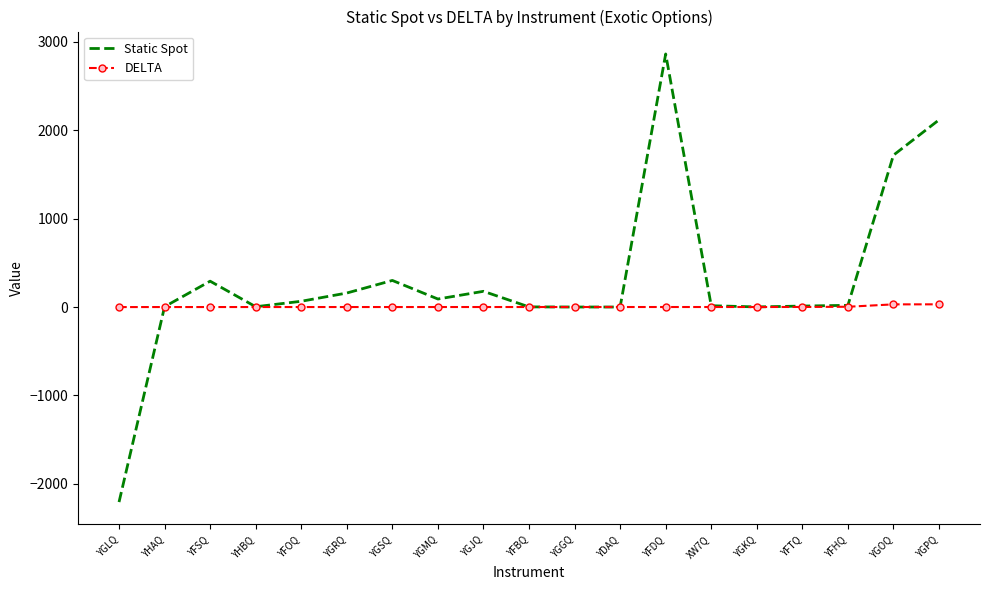

Which series has the largest total across all categories?

Static Spot